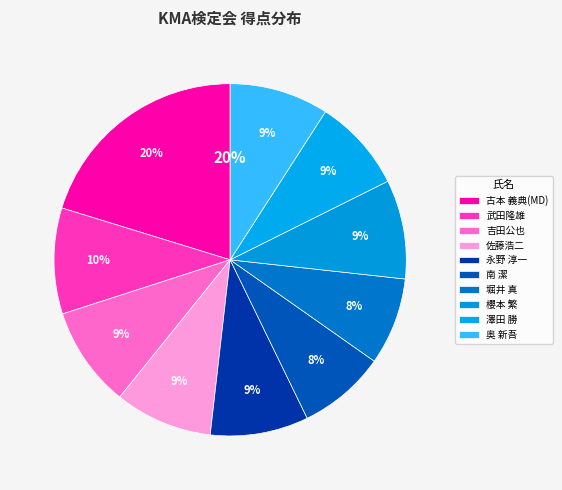

Is it true that 武田隆雄 is 10% of the pie?

True